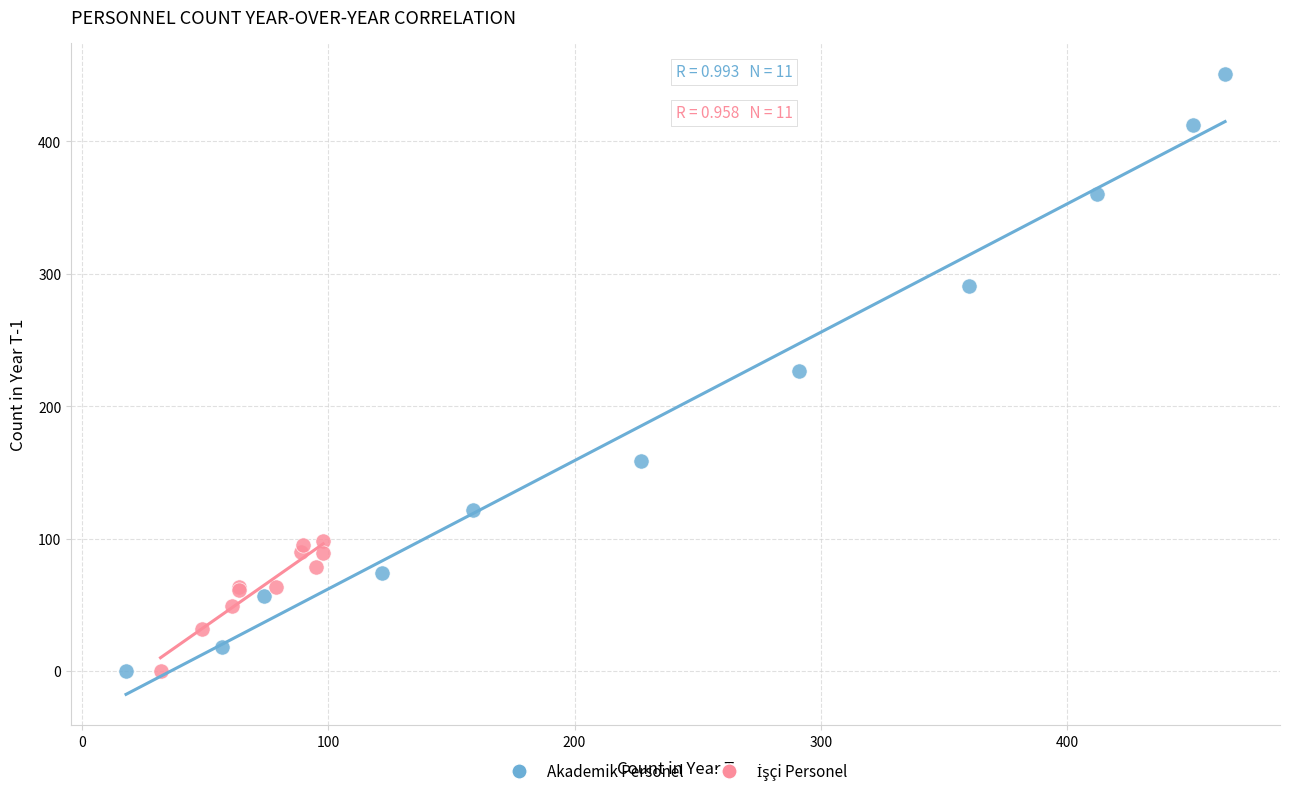

Which series contains the highest Y value?

Akademik Personel